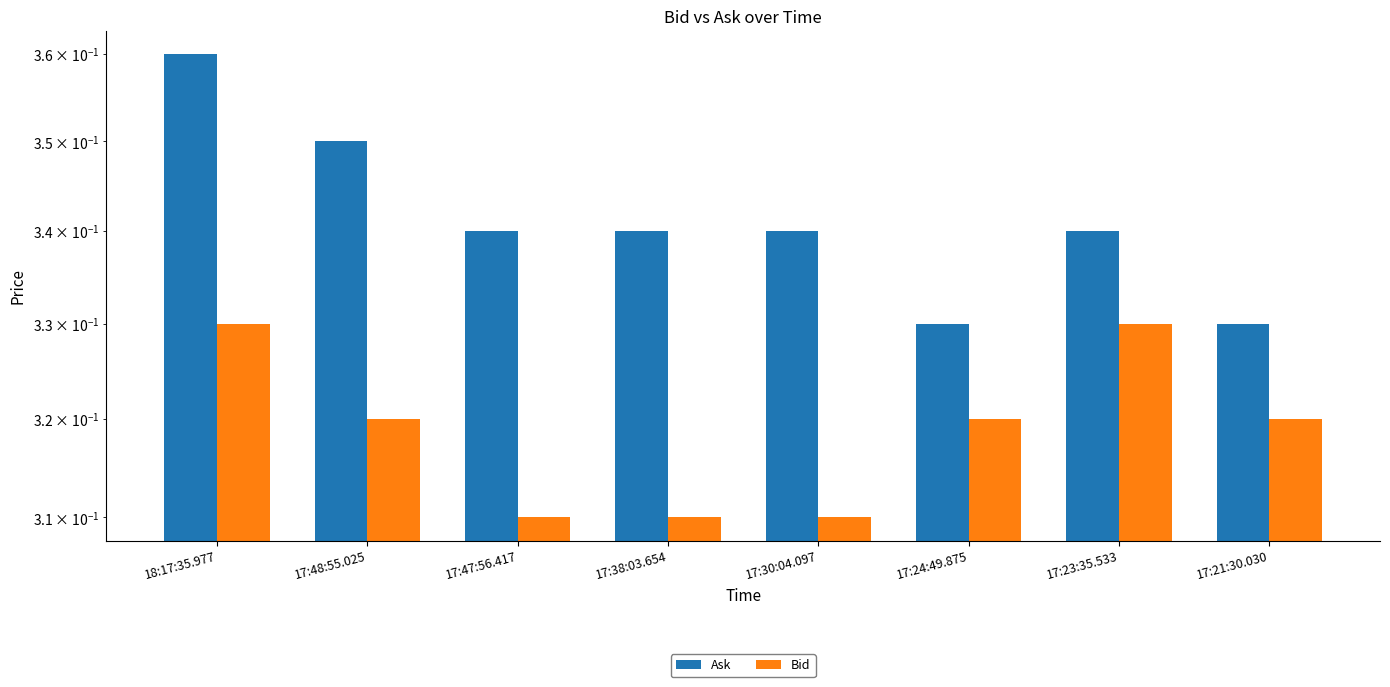

Which has a higher value, 17:47:56.417 or 17:30:04.097?

17:47:56.417